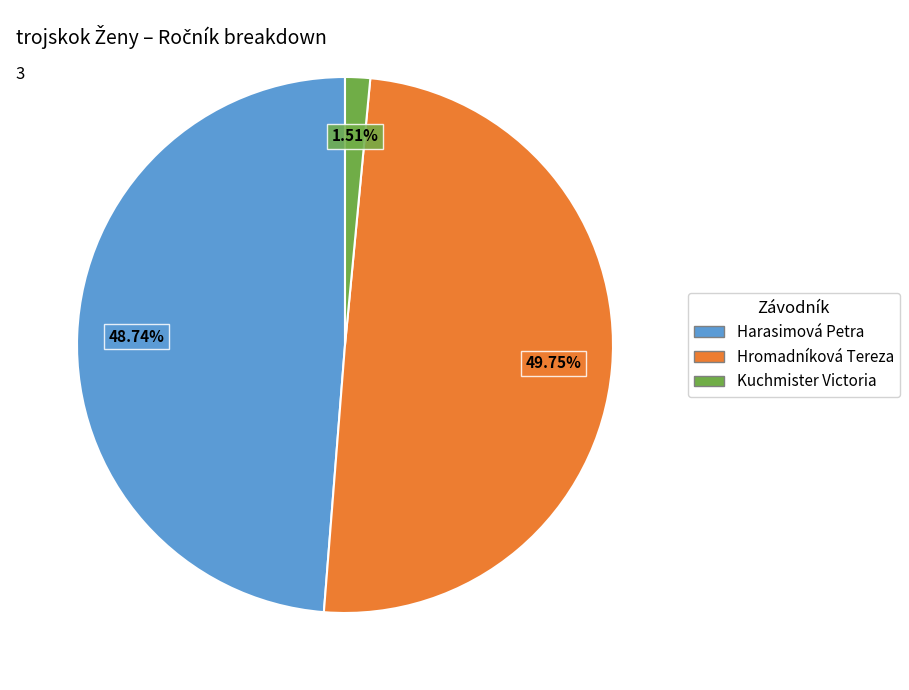

Which category has the biggest portion of the pie?

Hromadníková Tereza